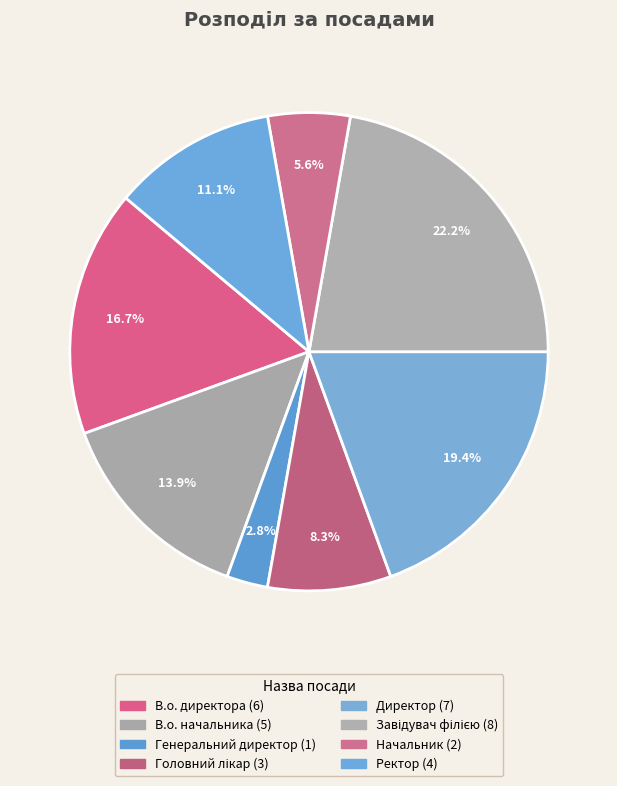

How many slices are in this pie chart?

8